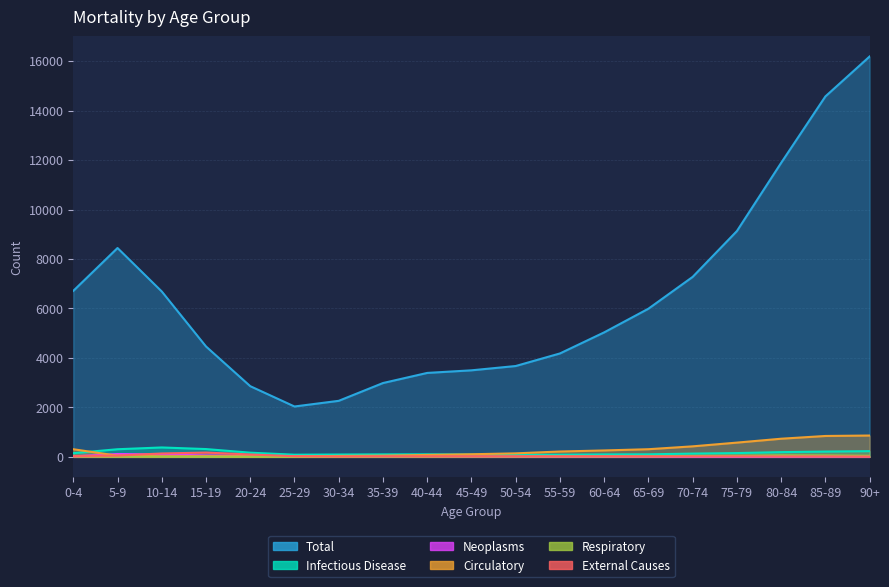

How many lines are shown in the chart?

6